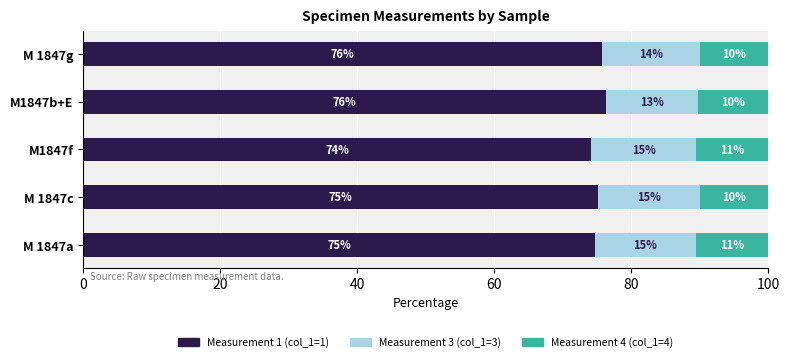

What value does the Measurement 1 (col_1=1) series have at M1847f?

74.2